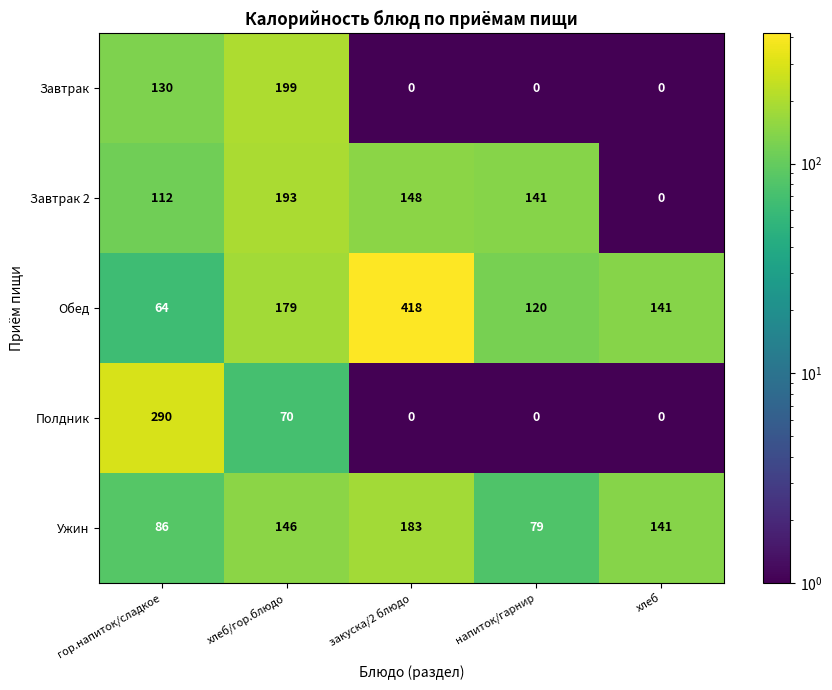

Where does the Обед series first go above 141?

хлеб/гор.блюдо